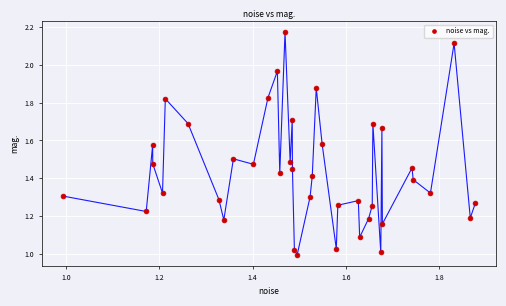

What is the range of X values (max minus min)?

0.9